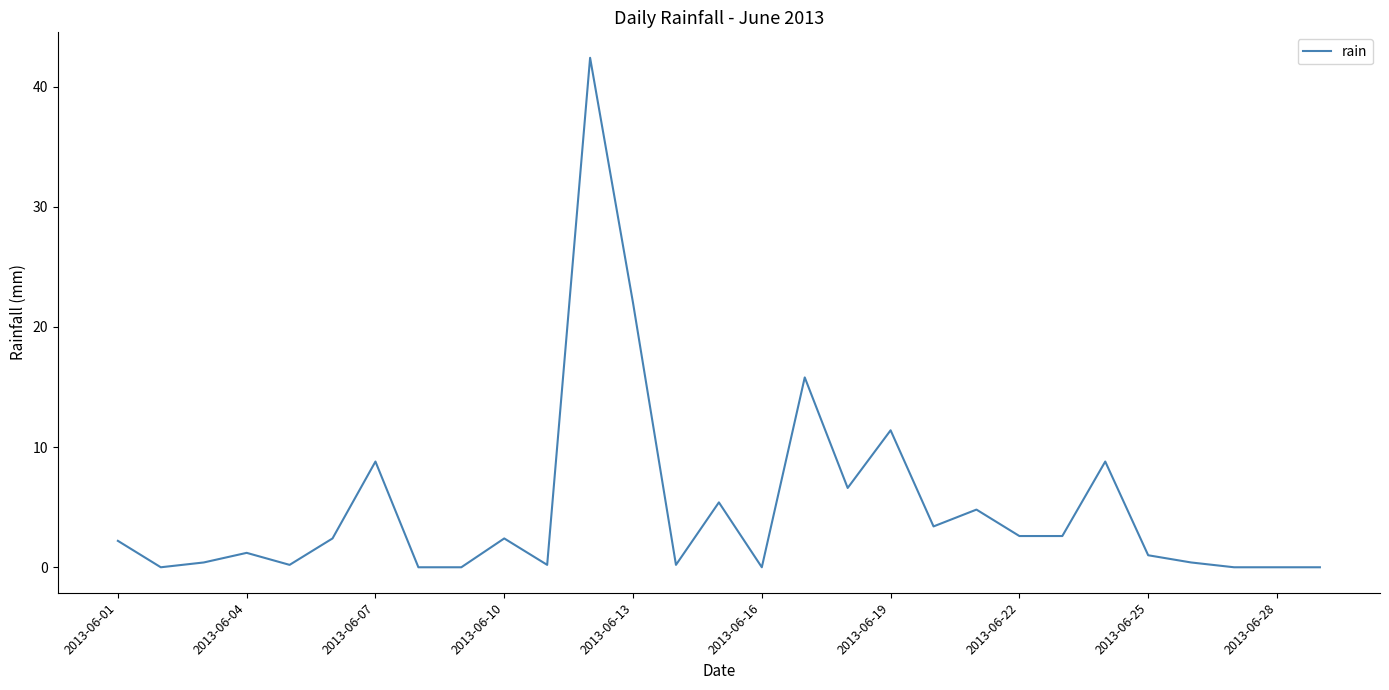

What is the greatest value displayed?

42.4